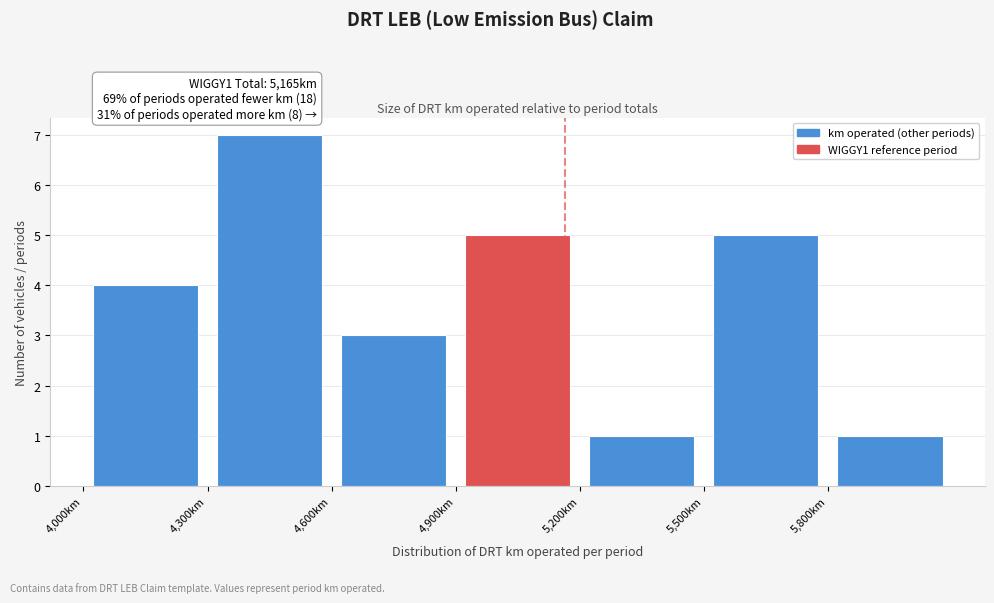

Over which range of the x-axis is the bar tallest?

4300 to 4600